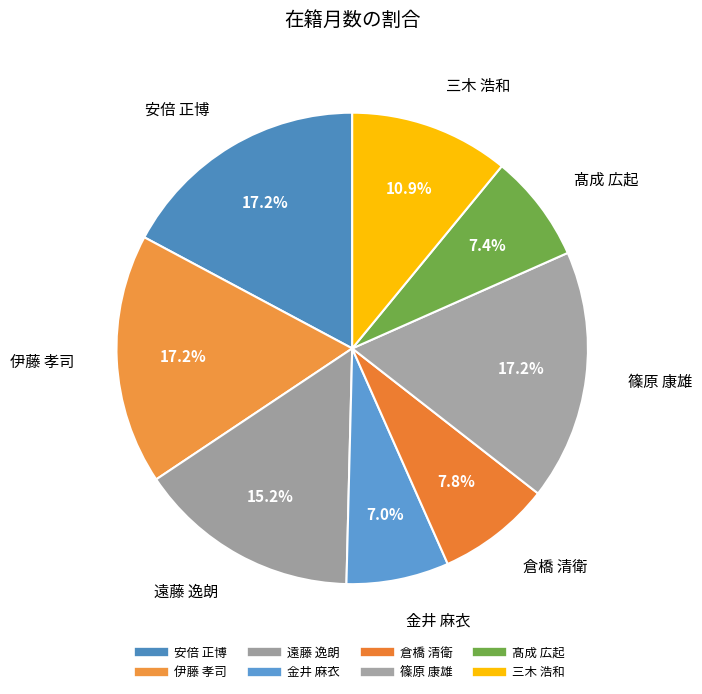

What percentage is the 遠藤 逸朗 slice, to the nearest percent?

15%